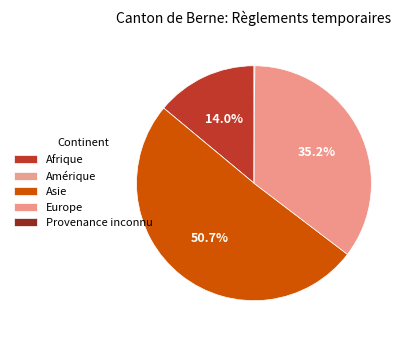

Which has a higher value, Europe or Amérique?

Europe